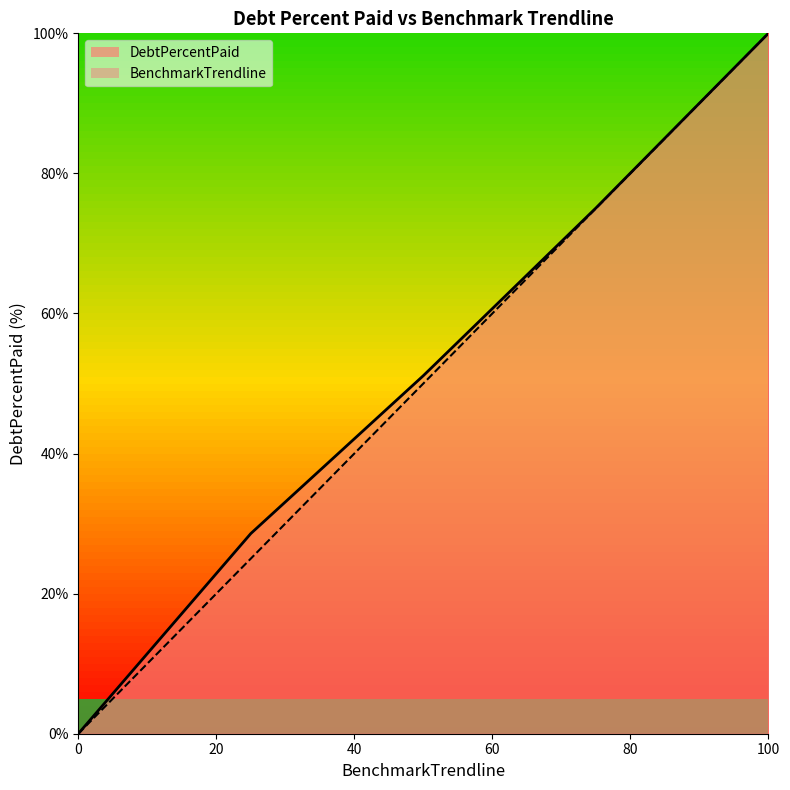

List the series in order of their overall mean, highest first.

DebtPercentPaid line, BenchmarkTrendline